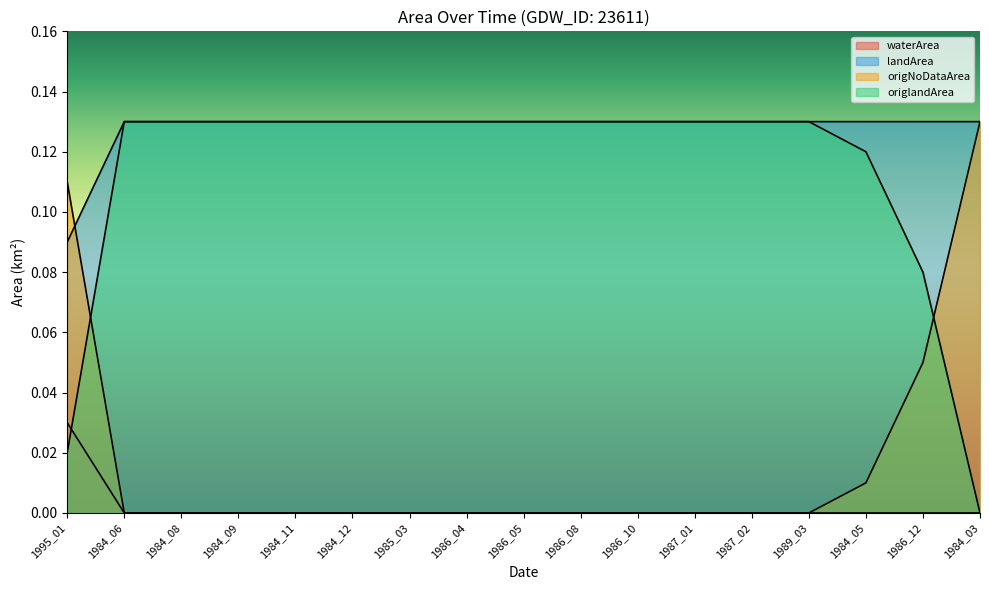

Reading left to right, what are all the values shown in this chart?

waterArea: 1995_01=0.0	1984_06=0.0	1984_08=0.0	1984_09=0.0	1984_11=0.0	1984_12=0.0	1985_03=0.0	1986_04=0.0	1986_05=0.0	1986_08=0.0	1986_10=0.0	1987_01=0.0	1987_02=0.0	1989_03=0.0	1984_05=0.0	1986_12=0.0	1984_03=0.0
landArea: 1995_01=0.1	1984_06=0.1	1984_08=0.1	1984_09=0.1	1984_11=0.1	1984_12=0.1	1985_03=0.1	1986_04=0.1	1986_05=0.1	1986_08=0.1	1986_10=0.1	1987_01=0.1	1987_02=0.1	1989_03=0.1	1984_05=0.1	1986_12=0.1	1984_03=0.1
origNoDataArea: 1995_01=0.1	1984_06=0.0	1984_08=0.0	1984_09=0.0	1984_11=0.0	1984_12=0.0	1985_03=0.0	1986_04=0.0	1986_05=0.0	1986_08=0.0	1986_10=0.0	1987_01=0.0	1987_02=0.0	1989_03=0.0	1984_05=0.0	1986_12=0.1	1984_03=0.1
origlandArea: 1995_01=0.0	1984_06=0.1	1984_08=0.1	1984_09=0.1	1984_11=0.1	1984_12=0.1	1985_03=0.1	1986_04=0.1	1986_05=0.1	1986_08=0.1	1986_10=0.1	1987_01=0.1	1987_02=0.1	1989_03=0.1	1984_05=0.1	1986_12=0.1	1984_03=0.0